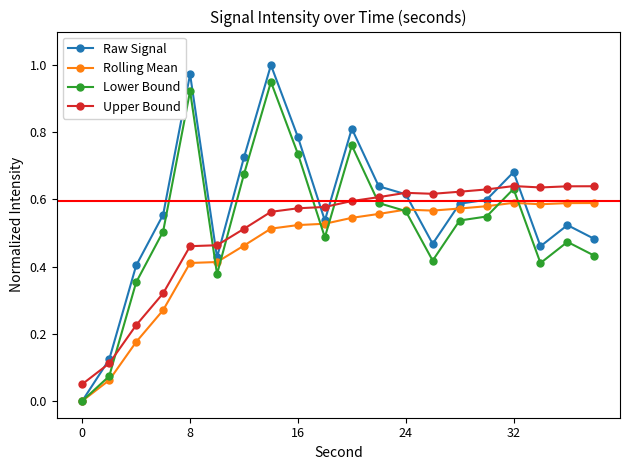

True or false: Rolling Mean and Upper Bound cross at least once.

False